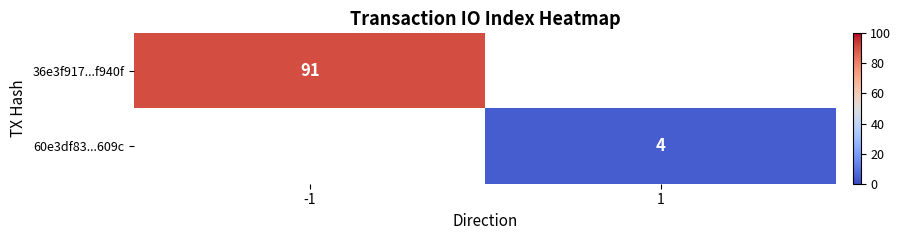

How many distinct data groups are displayed?

2